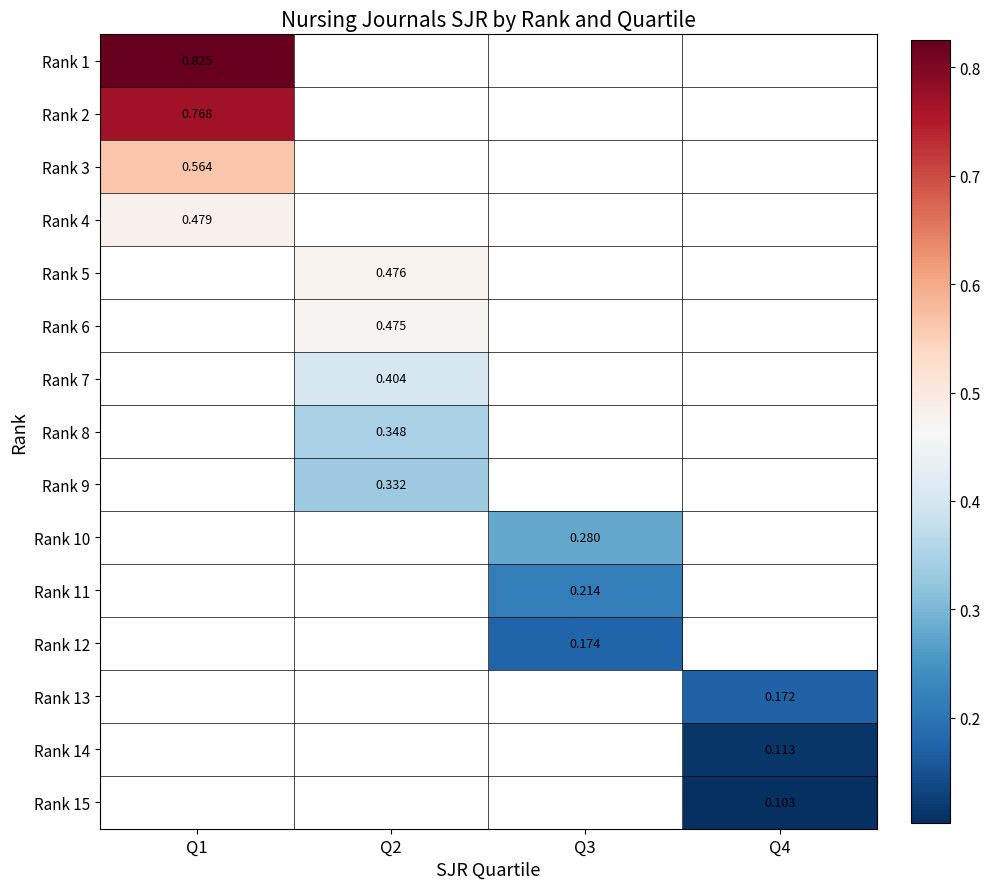

Is the value of Rank 4 at Q1 greater than the value of Rank 14 at Q4?

Yes